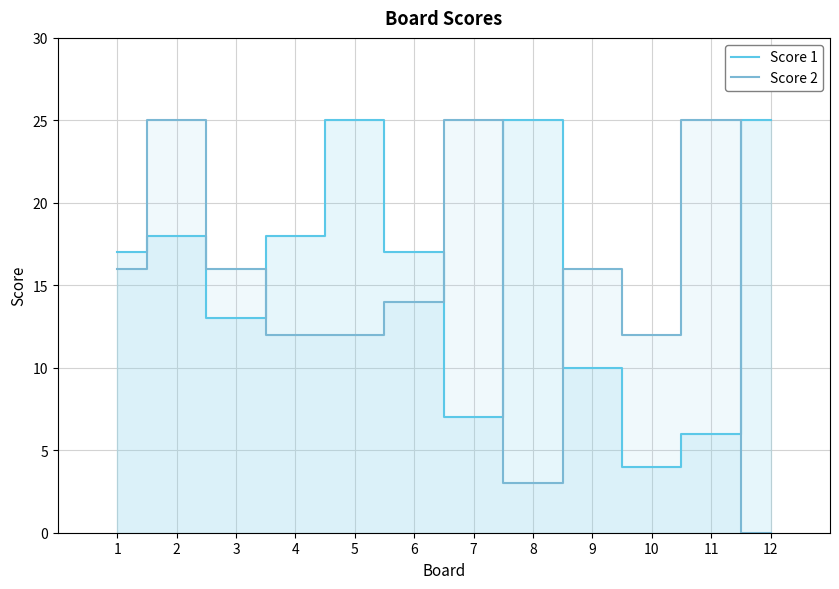

How many lines are shown in the chart?

2